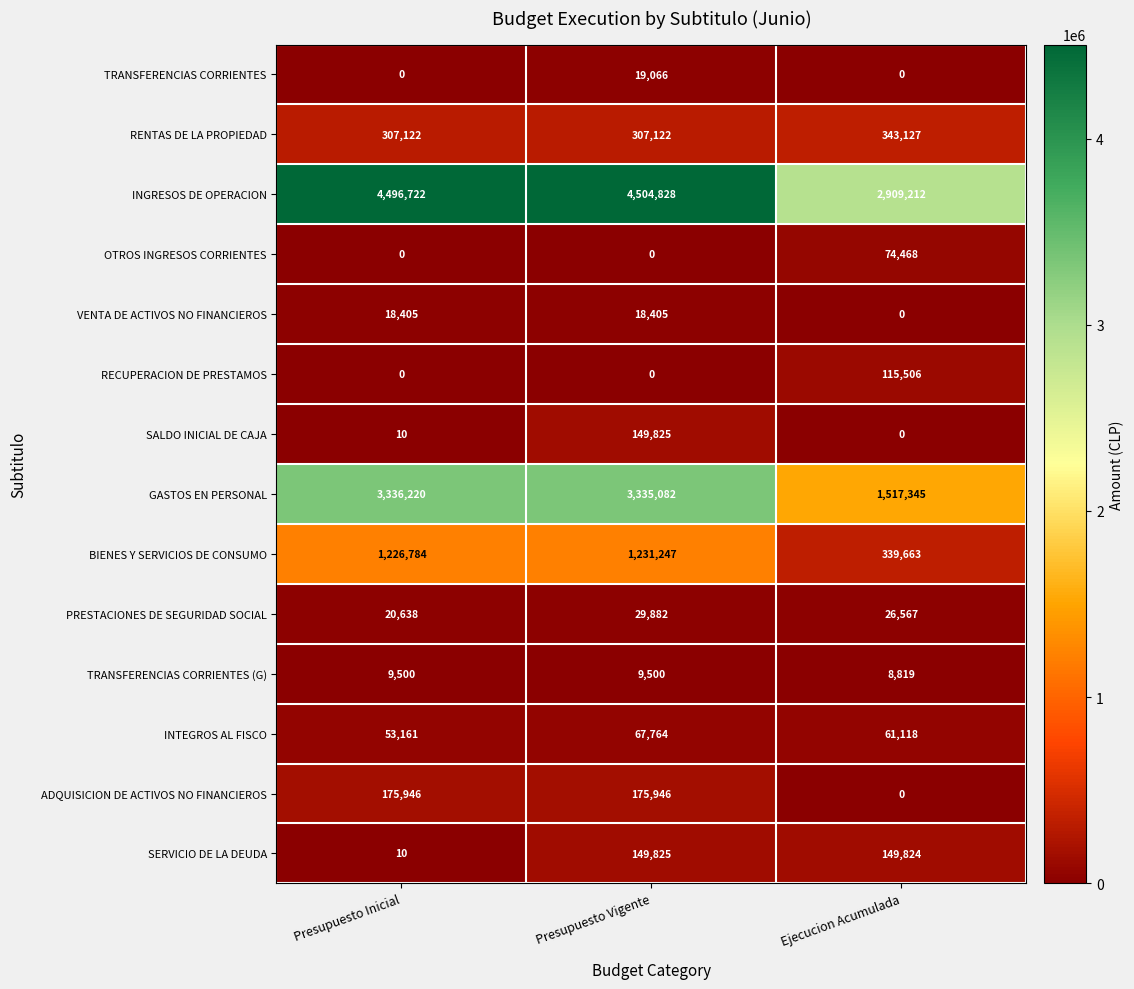

Count the number of data series in this chart.

14